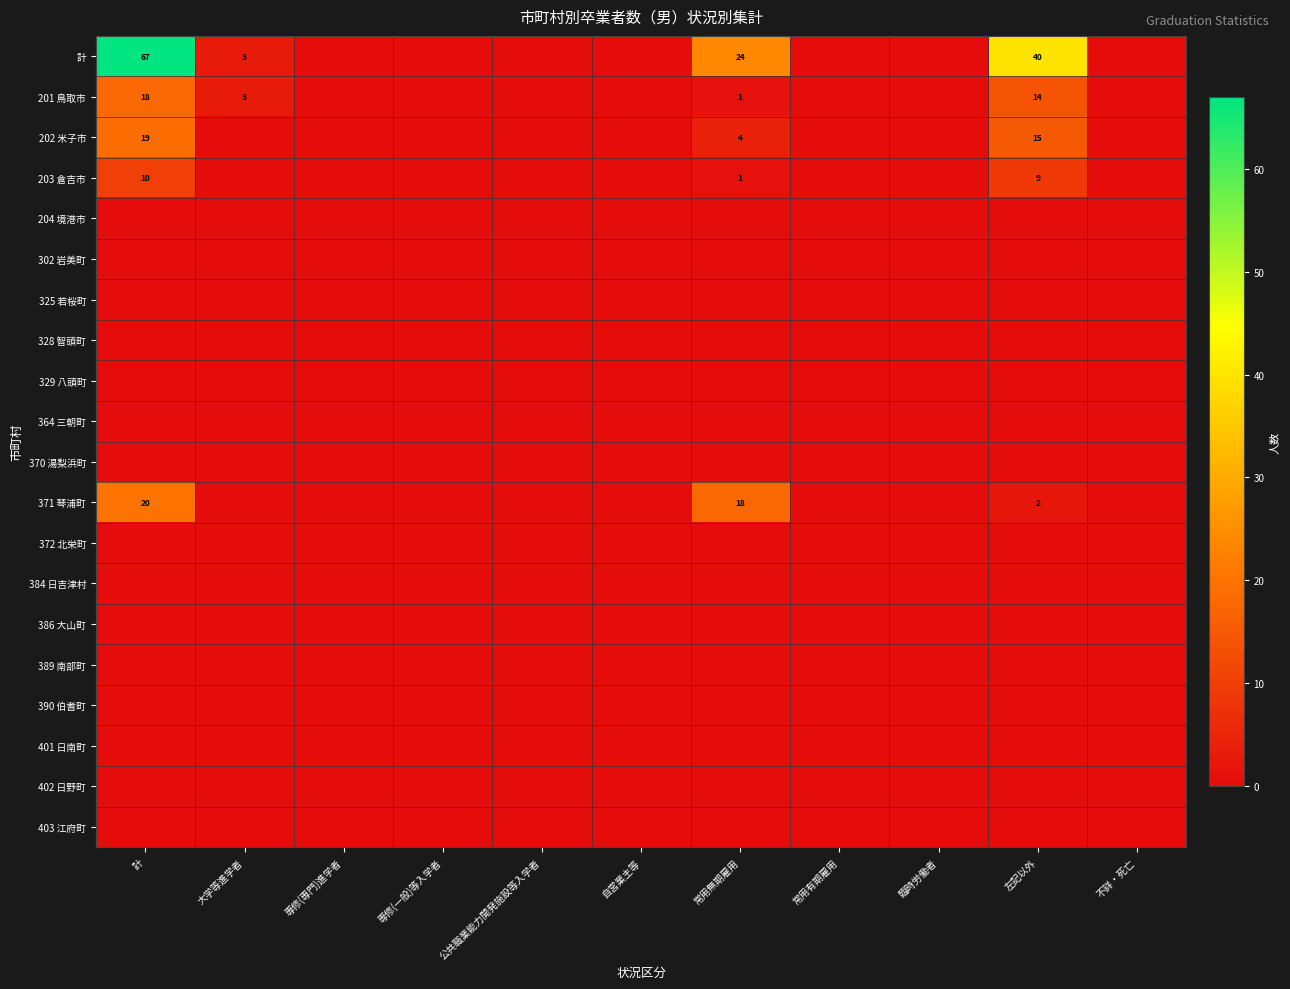

The 204 境港市 series shows 0 at 臨時労働者. True or false?

True